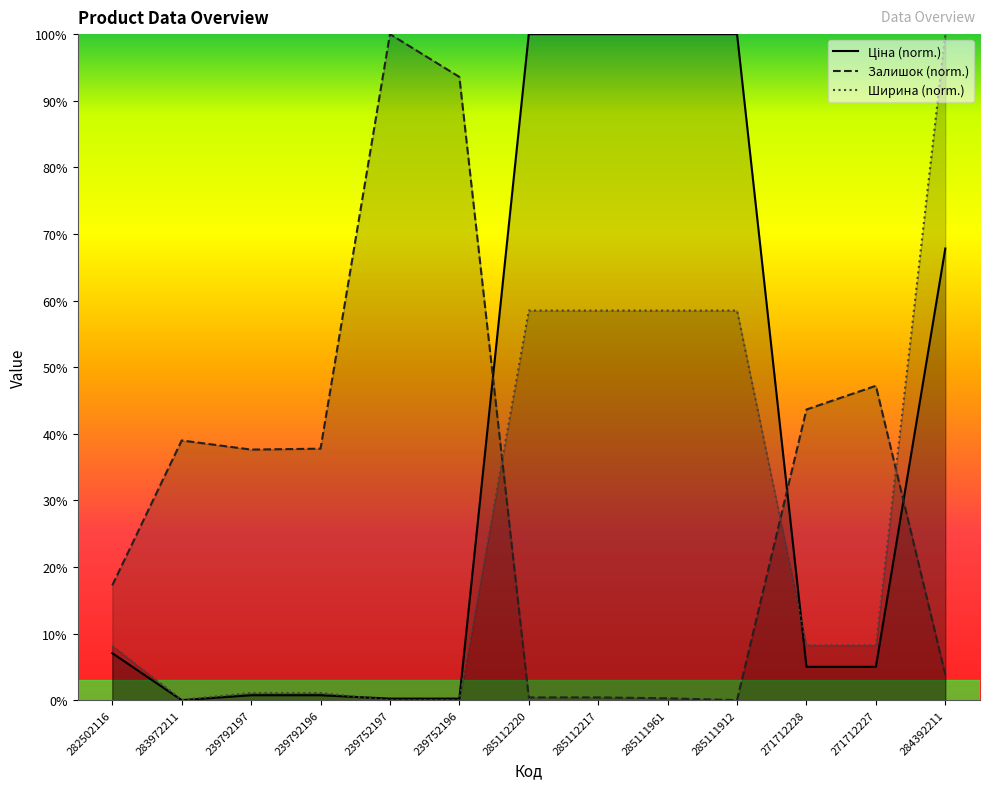

Rank the series by their average value, from highest to lowest.

Ціна (norm.), Залишок (norm.), Ширина (norm.)